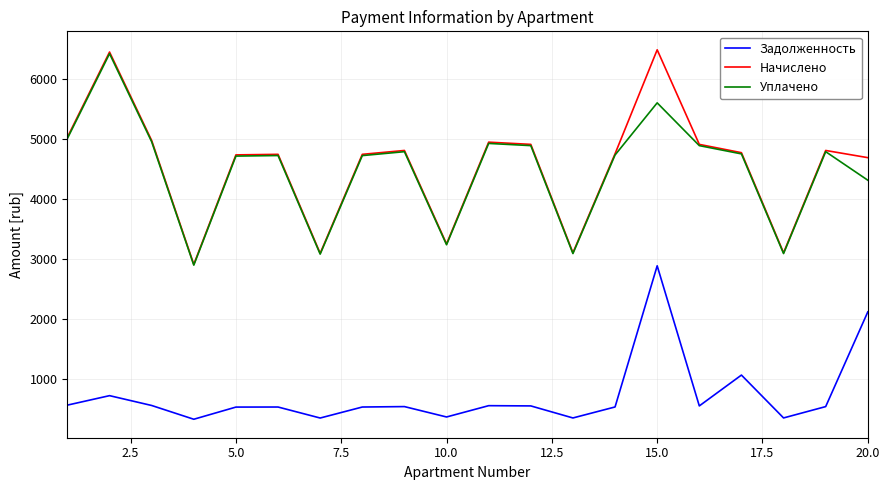

What is the minimum value shown in the chart?

323.2